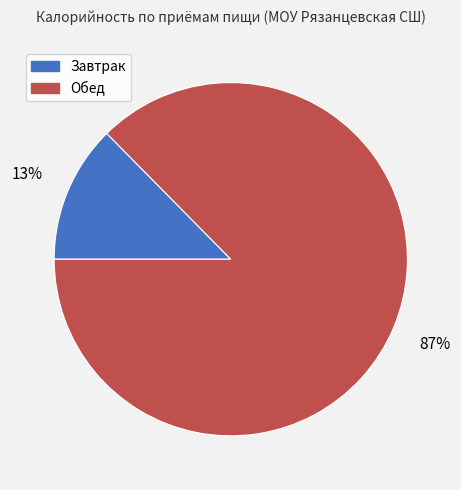

To the nearest percent, what portion does Завтрак represent?

13%